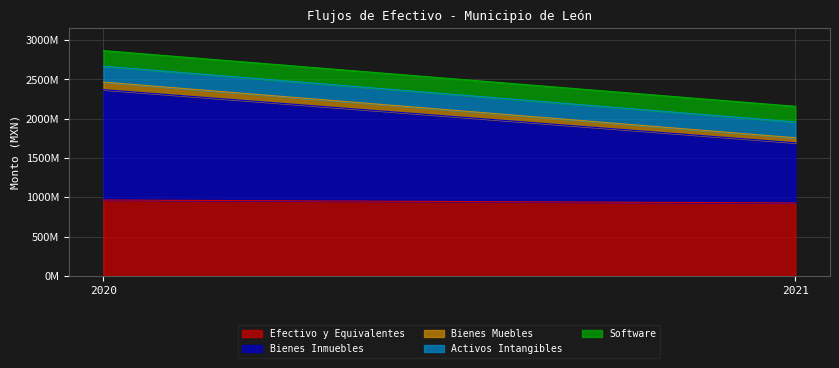

What is the difference between the maximum and minimum values in the Efectivo y Equivalentes series?

37298167.1